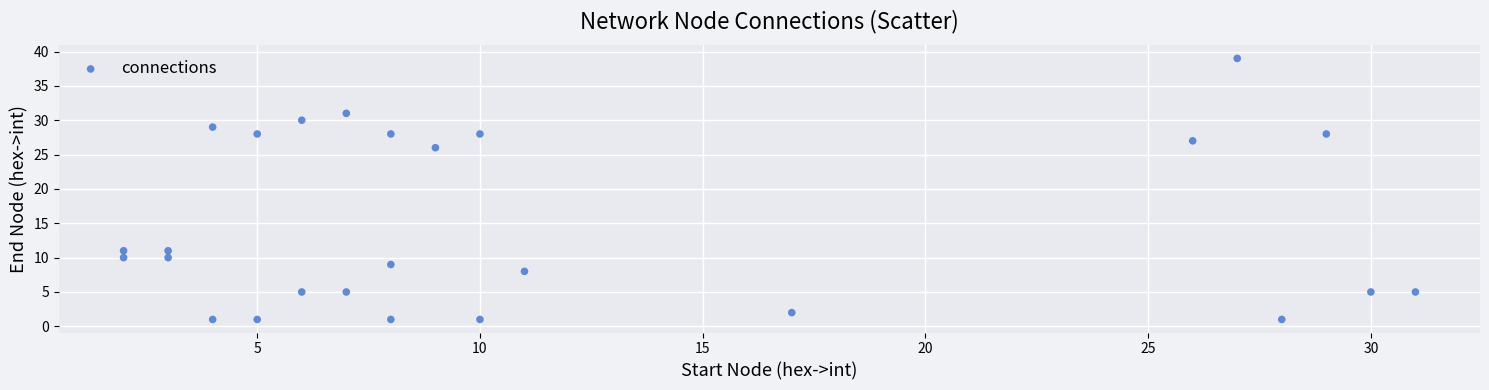

What Y value in the scatter plot is closest to 20?

26